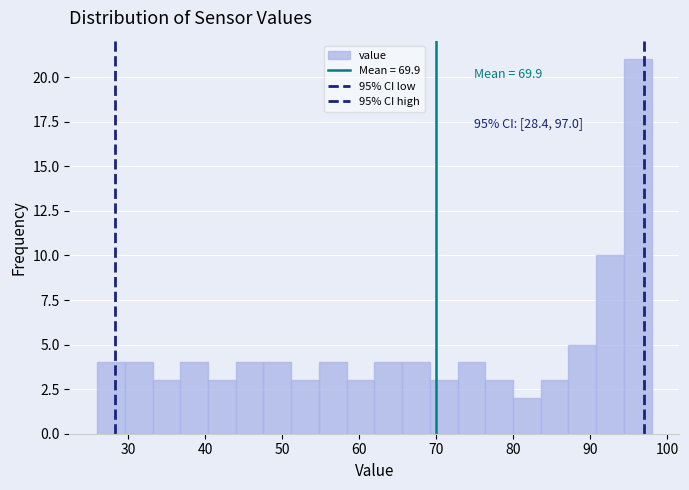

Read against the x-axis, roughly where is the centre of the tallest bar?

96